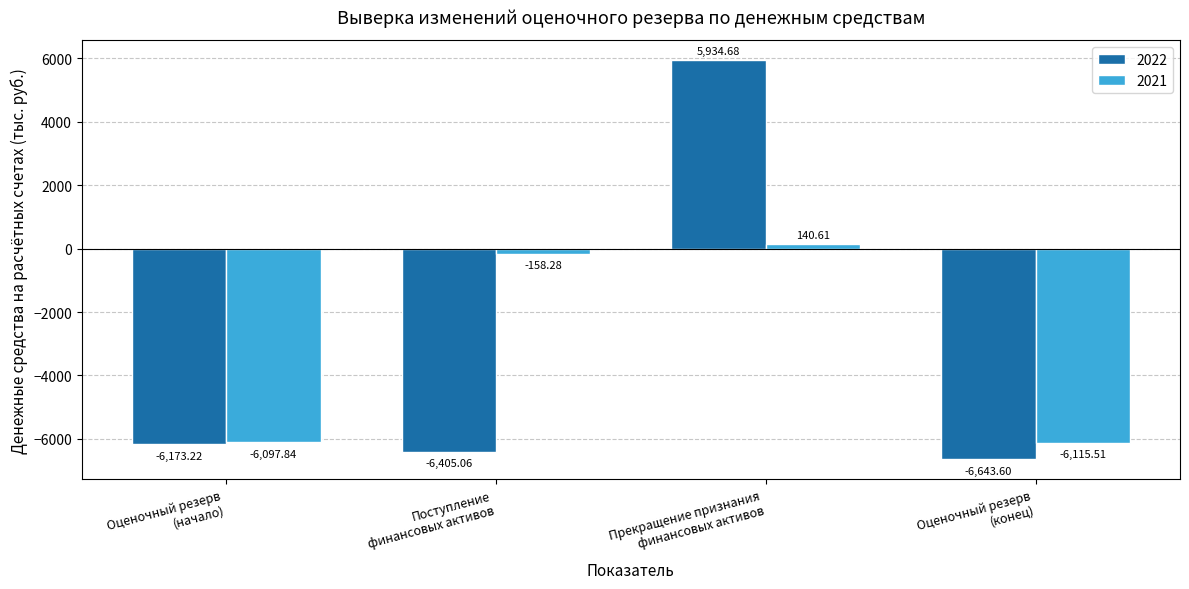

What is the sum of all 2021 values?

-12231.0